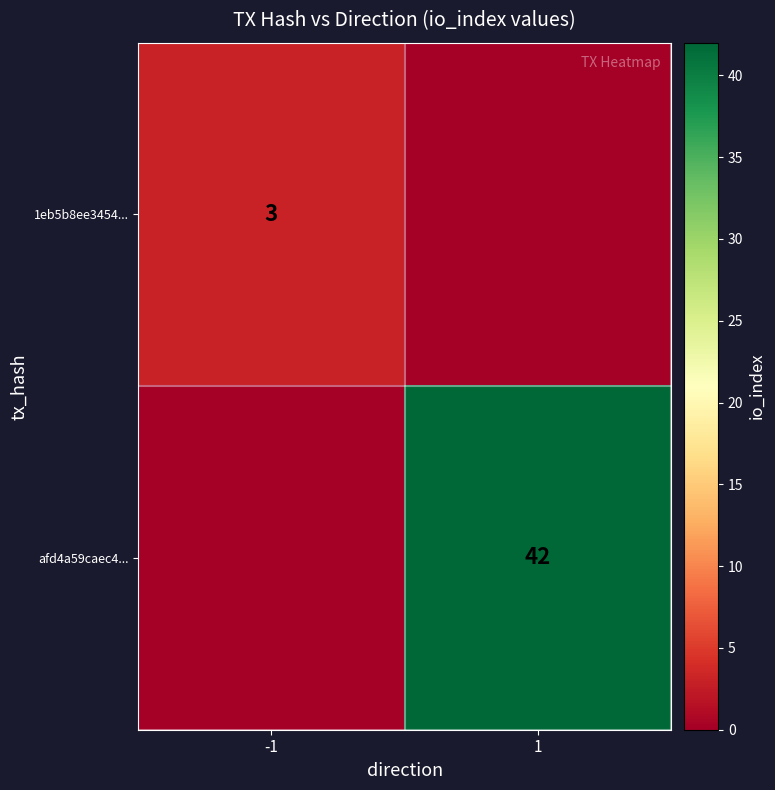

Is the value of afd4a59caec4... at 1 greater than the value of 1eb5b8ee3454... at -1?

Yes